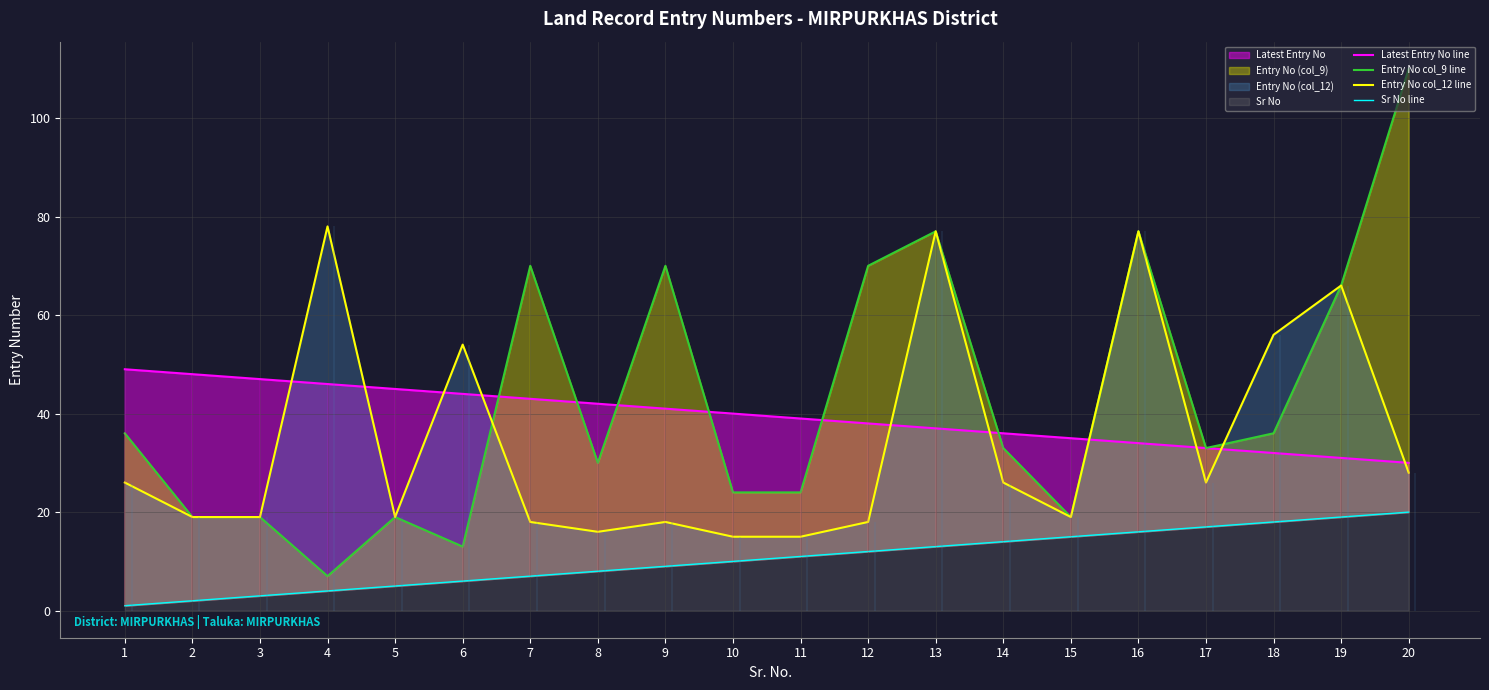

What is the difference between the highest and lowest values at 9?

61